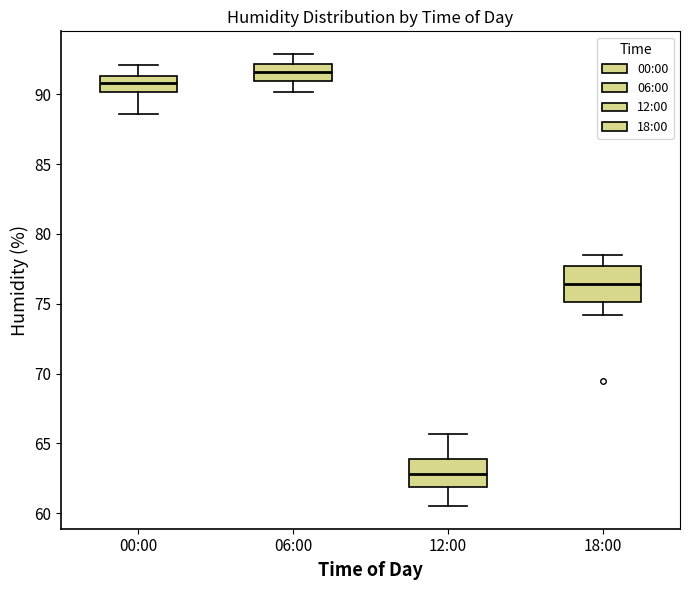

Reading left to right, transcribe this box plot: for each box, give where its median line is, the range the box spans, and where its two whiskers end, as read against the y-axis. The values are not printed on the chart, so give them approximately, as read against the axis.

00:00: median 91.0, box 90.0 to 91.5, whiskers 88.5 to 92.0
06:00: median 91.5, box 91.0 to 92.0, whiskers 90.0 to 93.0
12:00: median 63.0, box 62.0 to 64.0, whiskers 60.5 to 65.5
18:00: median 76.5, box 75.0 to 77.5, whiskers 74.0 to 78.5